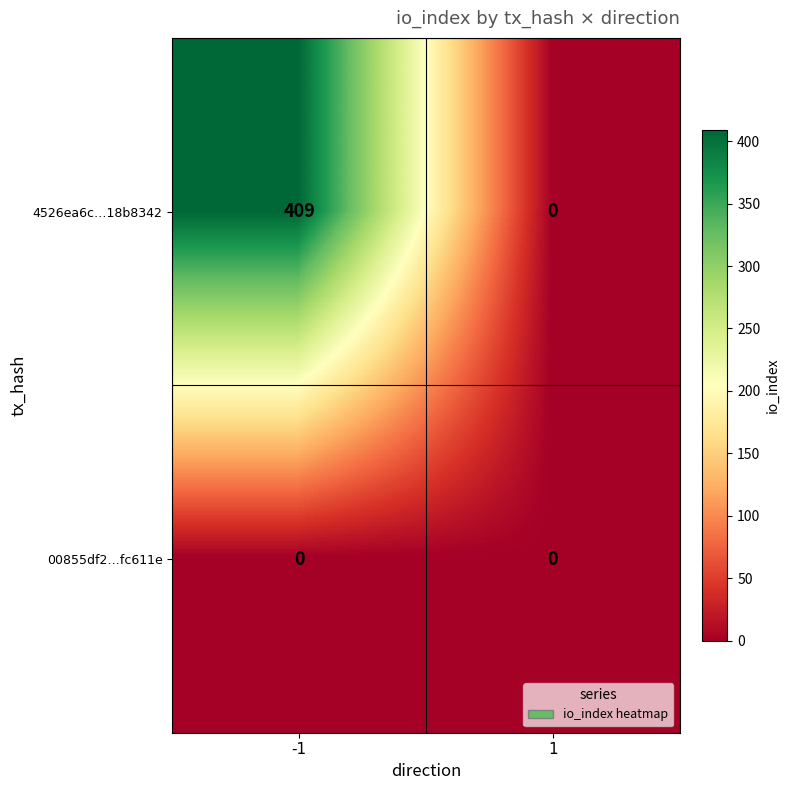

Count the number of data series in this chart.

2